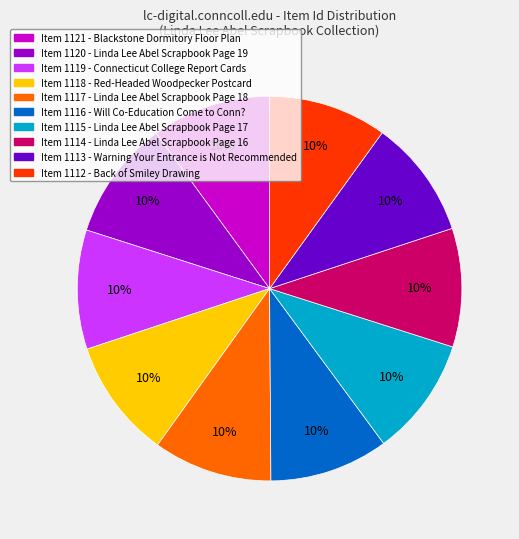

To the nearest percent, what is the average slice percentage?

10%